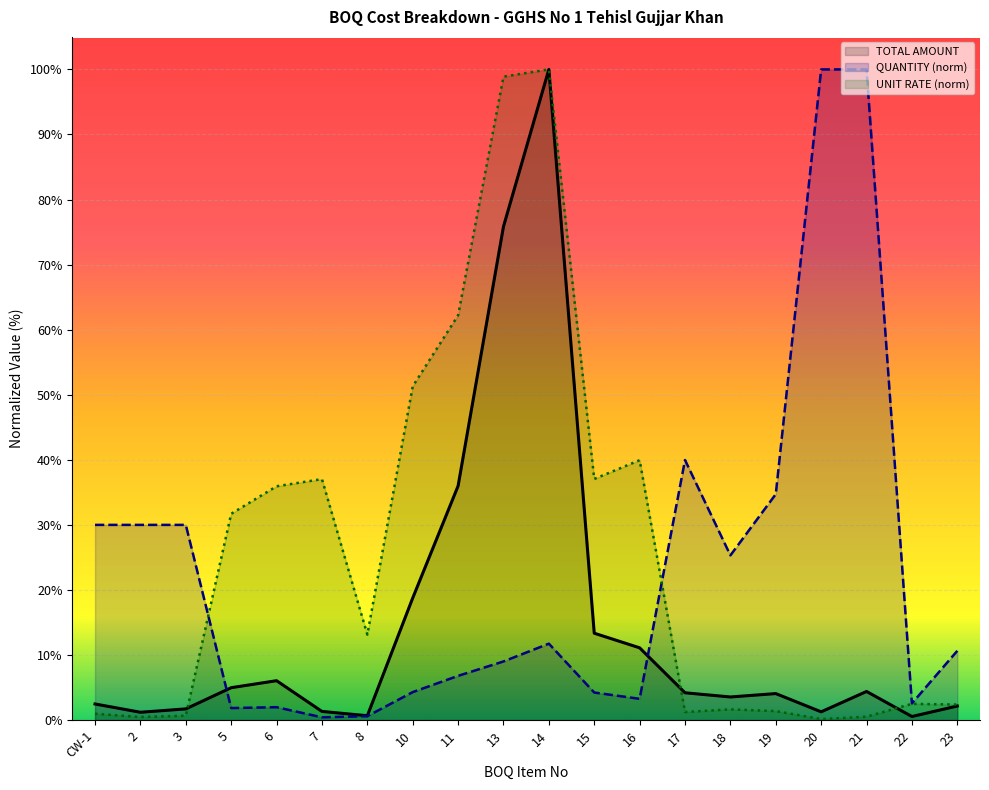

Is it true that TOTAL AMOUNT equals 216556.5 at 19?

True